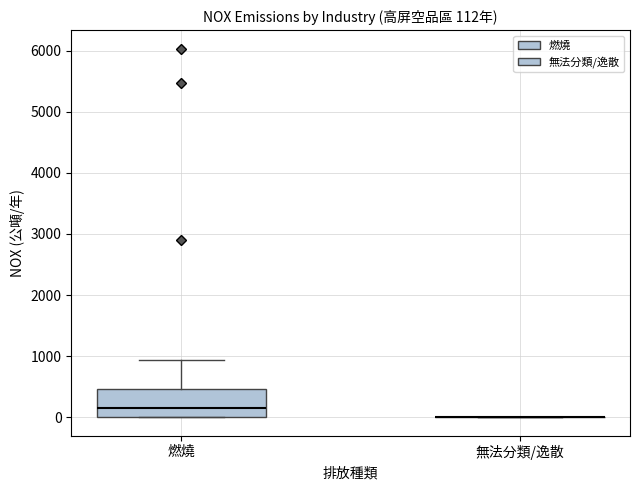

Comparing the boxes themselves (not the whiskers), which one is the tallest?

燃燒